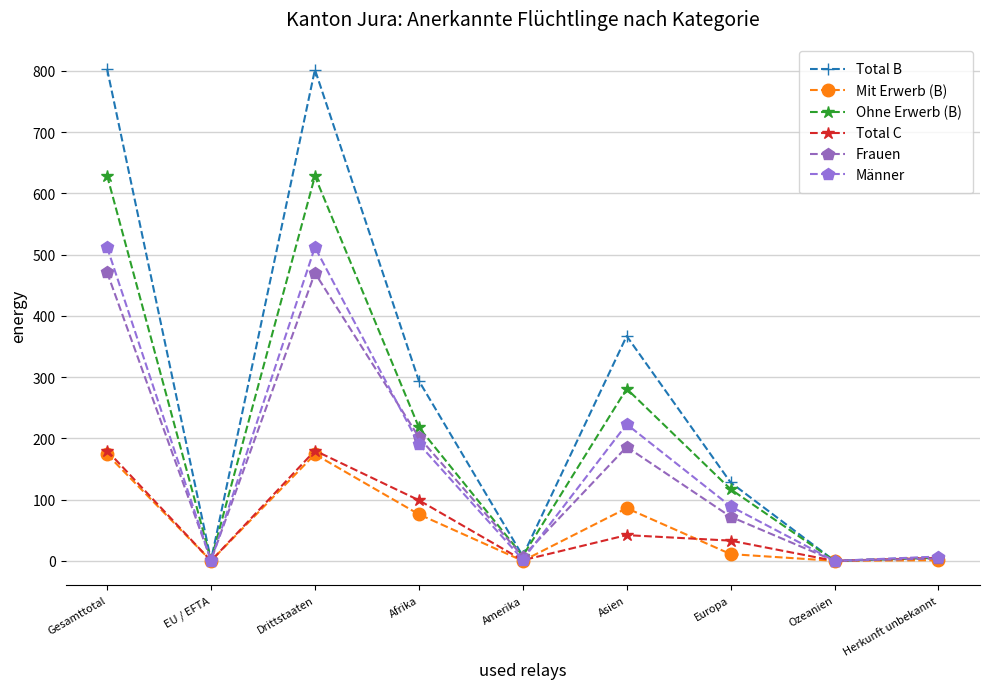

How many categories are shown in the chart?

9